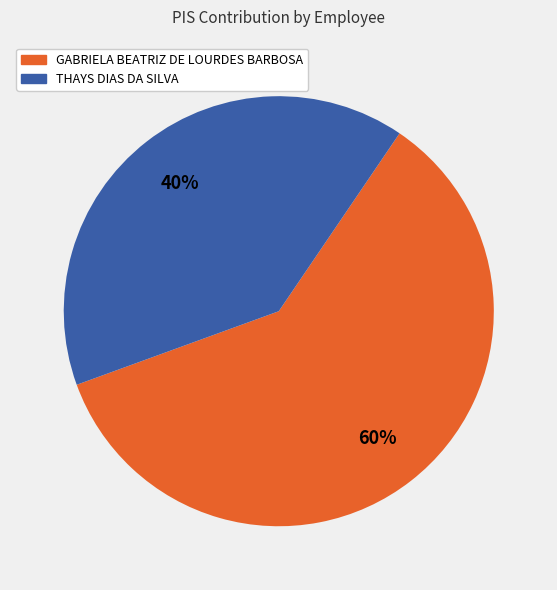

What is the smallest slice in the pie chart?

THAYS DIAS DA SILVA